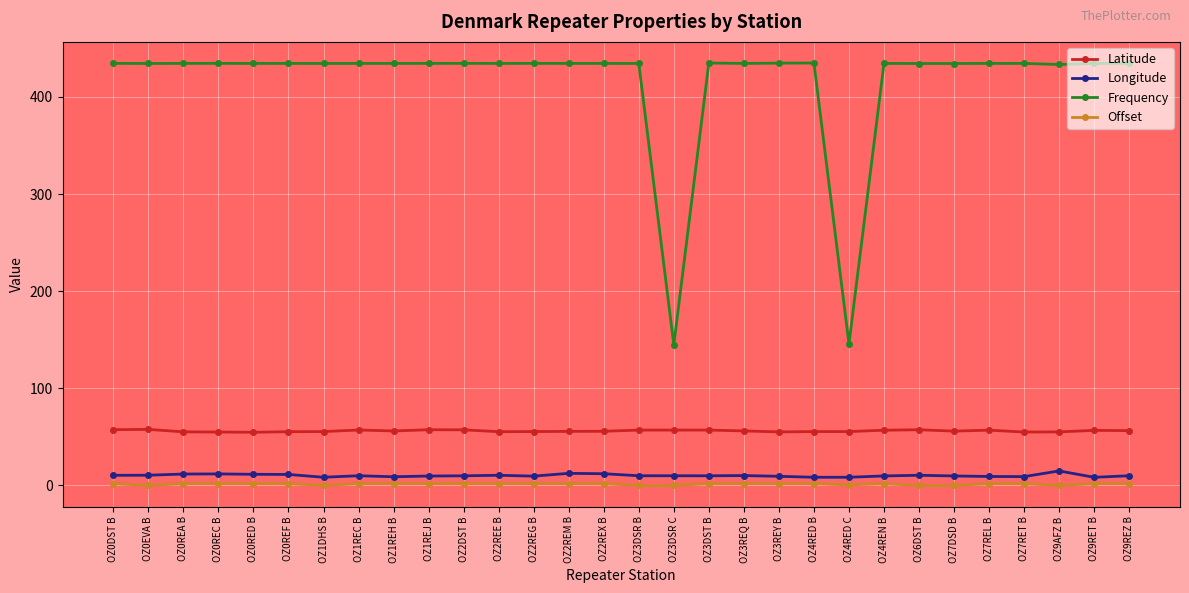

How many lines are shown in the chart?

4